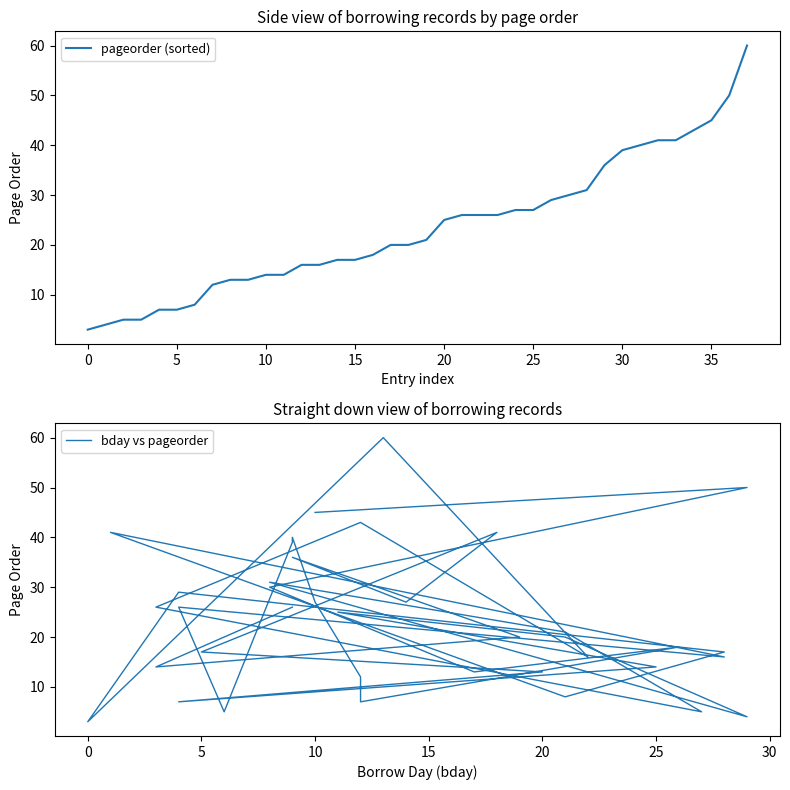

What is the maximum value for pageorder (sorted)?

60